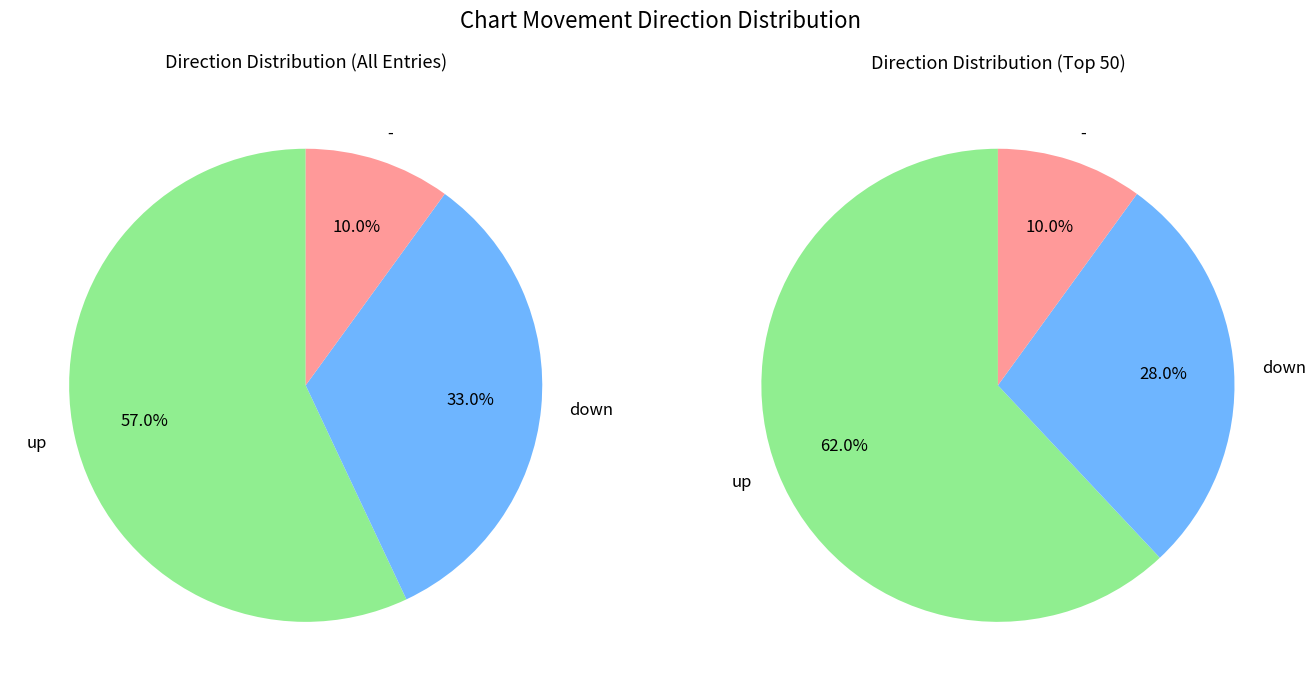

What is the change in value from up to -?

-47